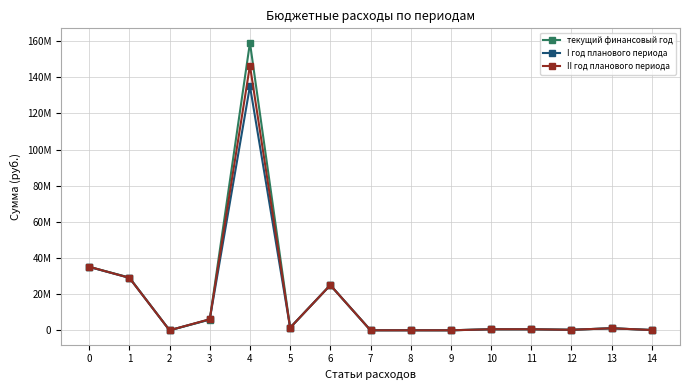

What is the maximum value for текущий финансовый год?

159108193.0